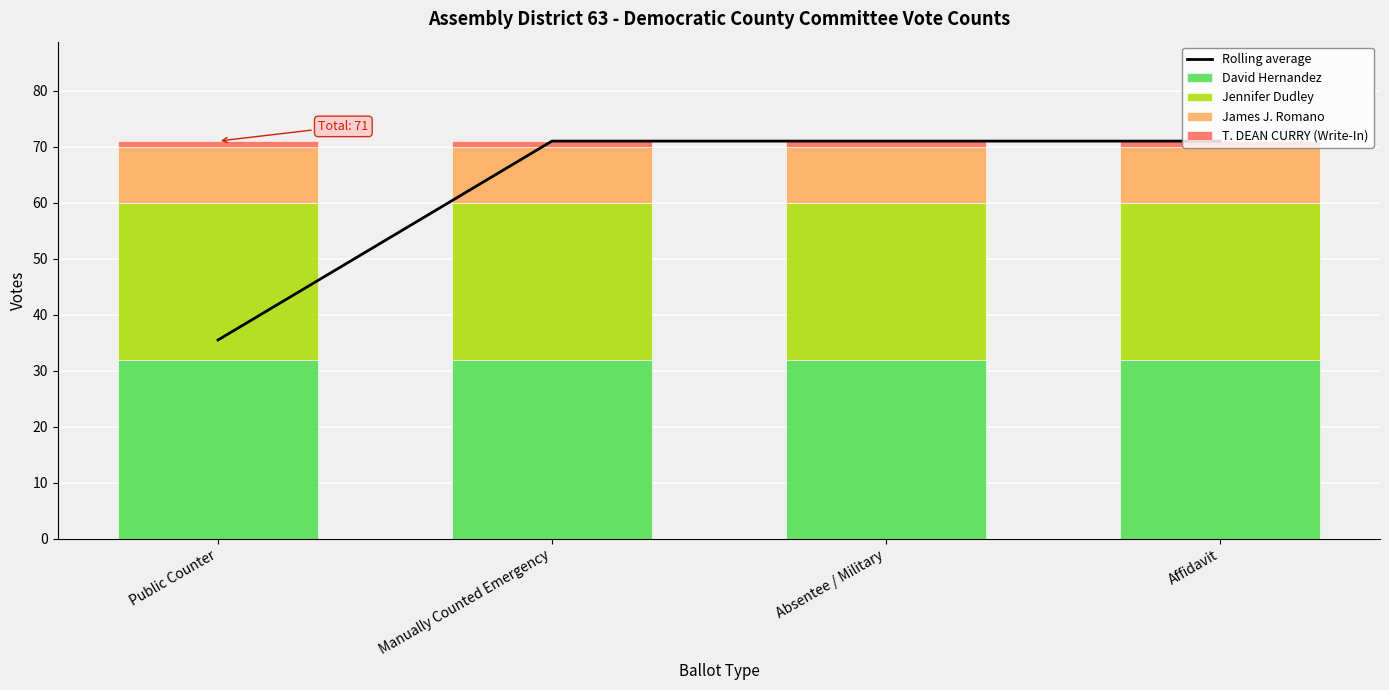

Which category has the lowest value in the Jennifer Dudley series?

Public Counter